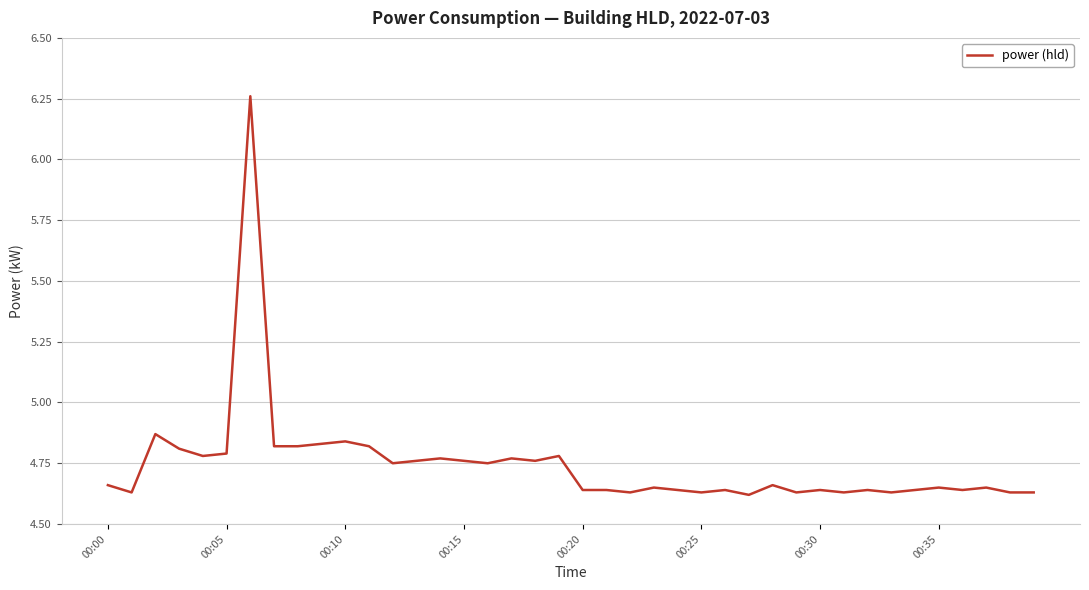

How many lines are shown in the chart?

1